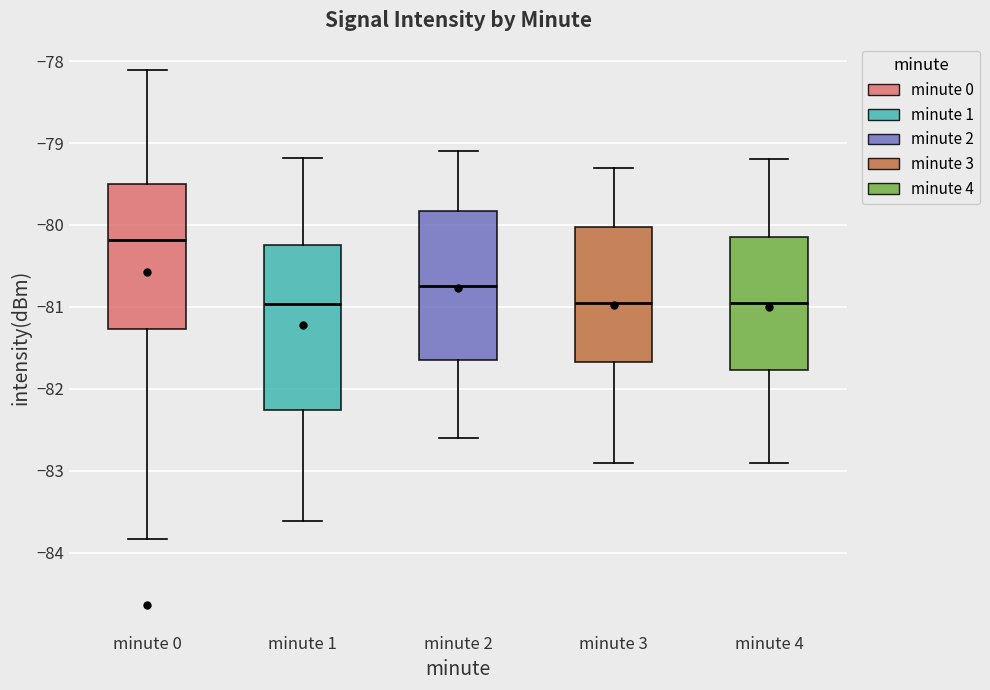

Where does the lower whisker of the box for minute 3 end on the y-axis? The values are not printed on the chart, so give them approximately, as read against the axis.

-82.9